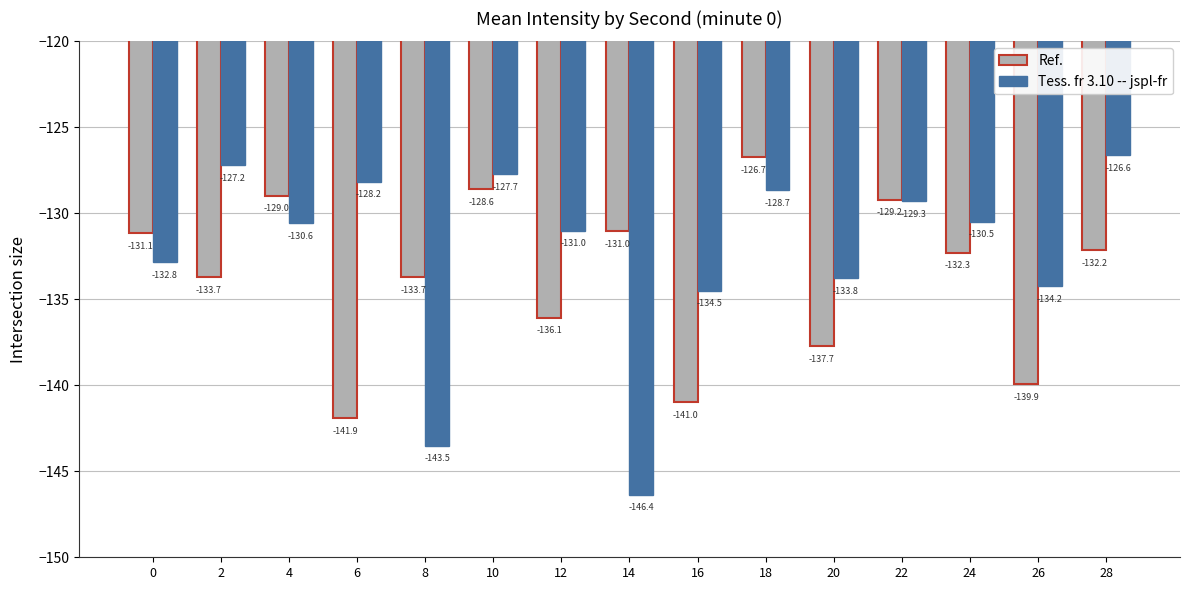

True or false: Tess. fr 3.10 -- jspl-fr has a value of -94.6 at 14.

False